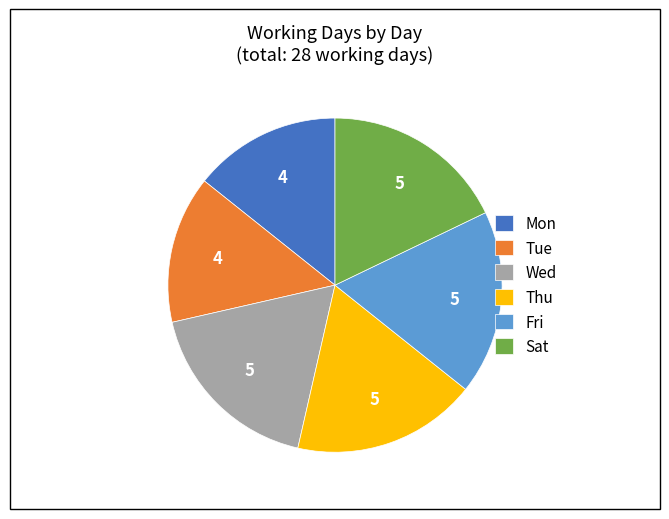

Which has a higher value, Thu or Tue?

Thu